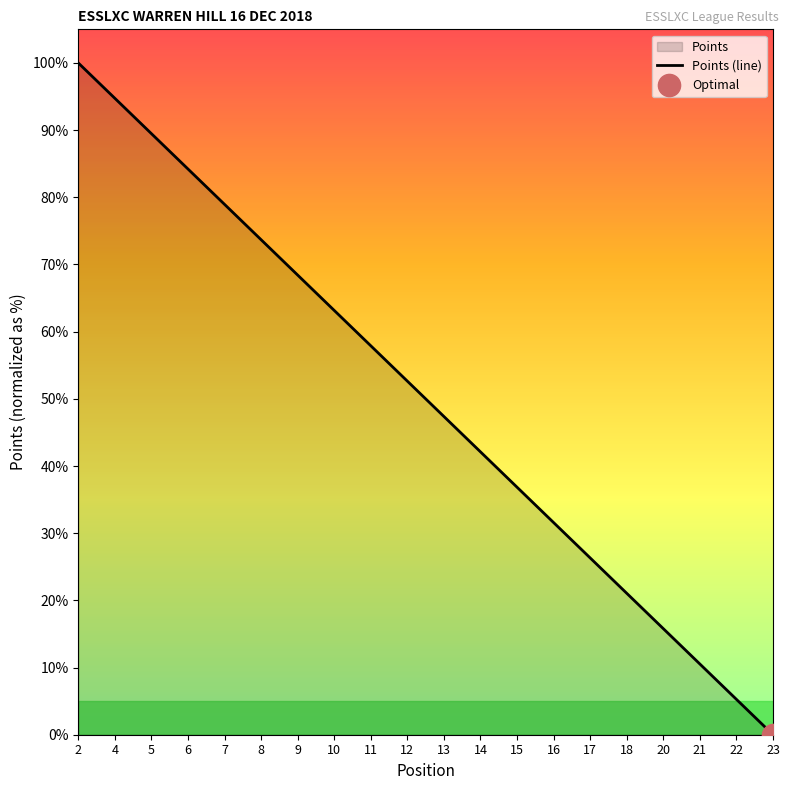

How many lines are shown in the chart?

1